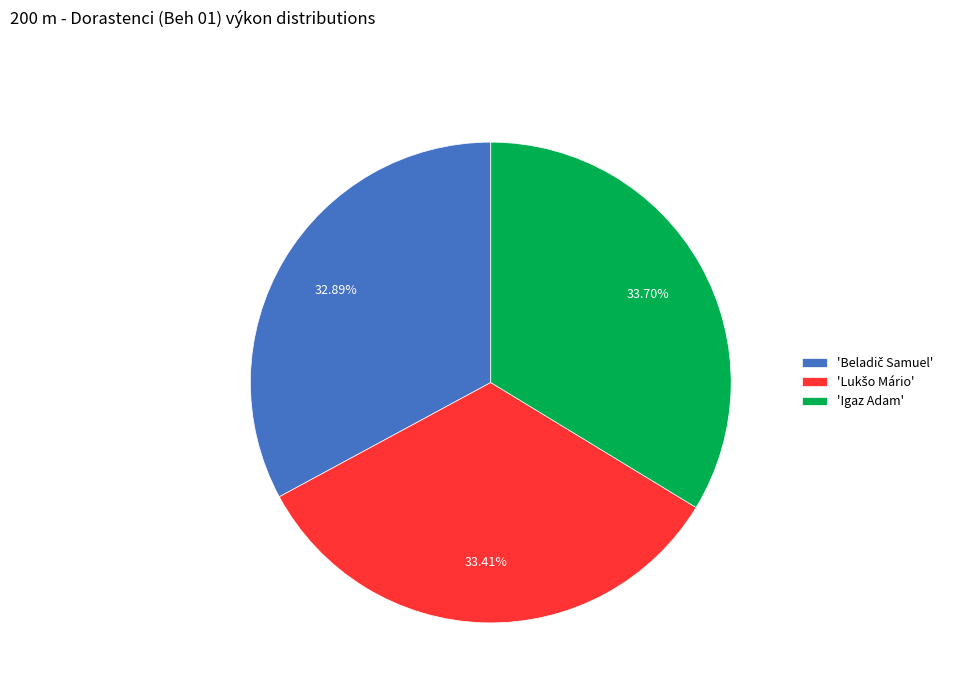

Is there a majority slice in this chart?

No